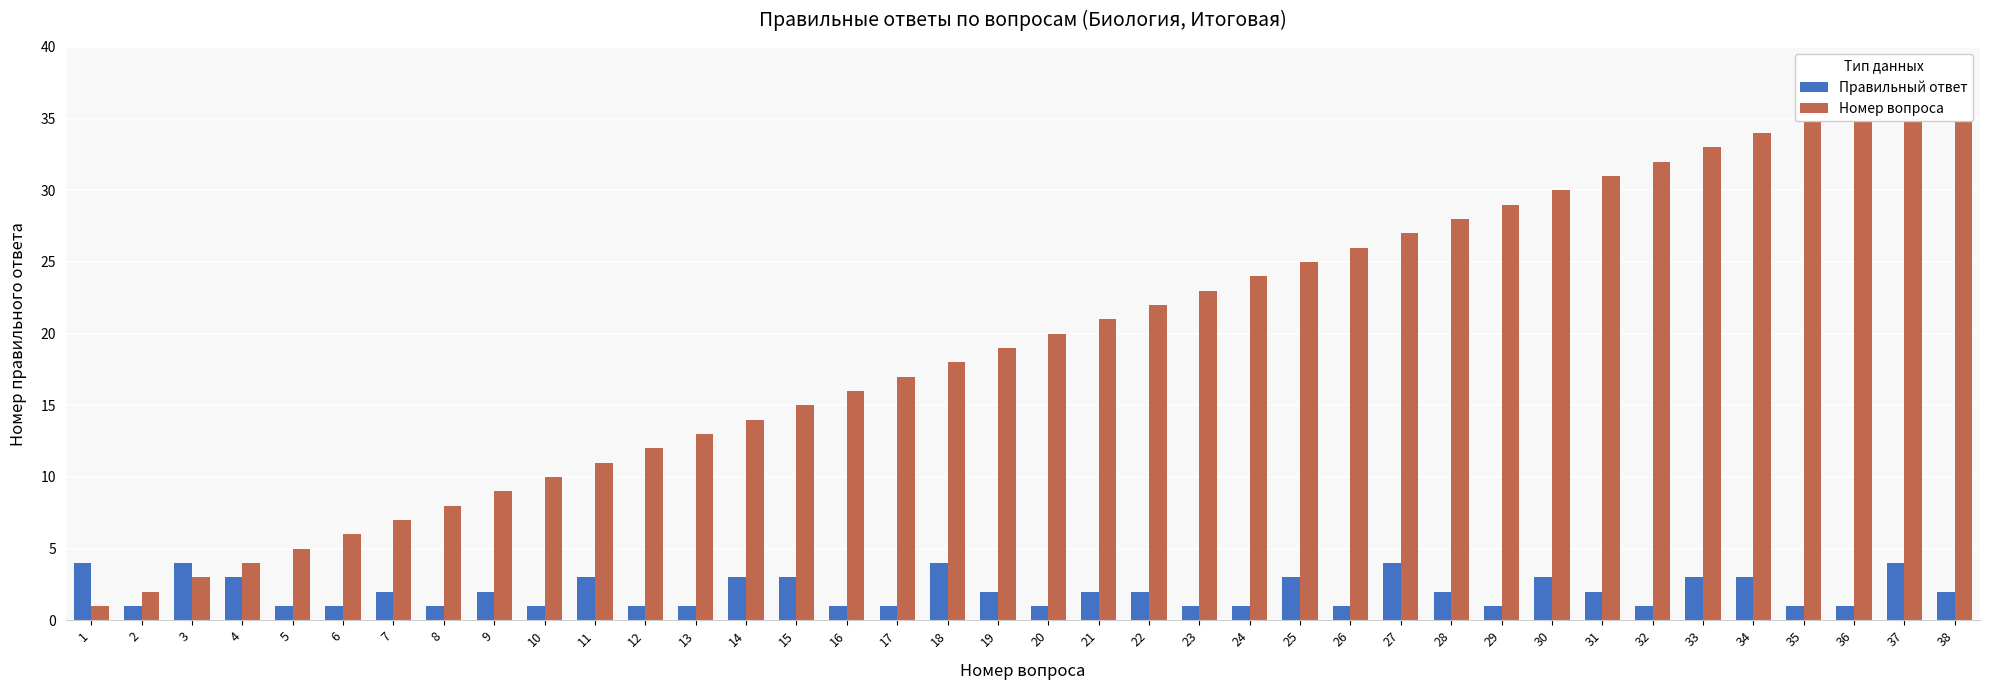

What is the average value of the Номер вопроса series?

20